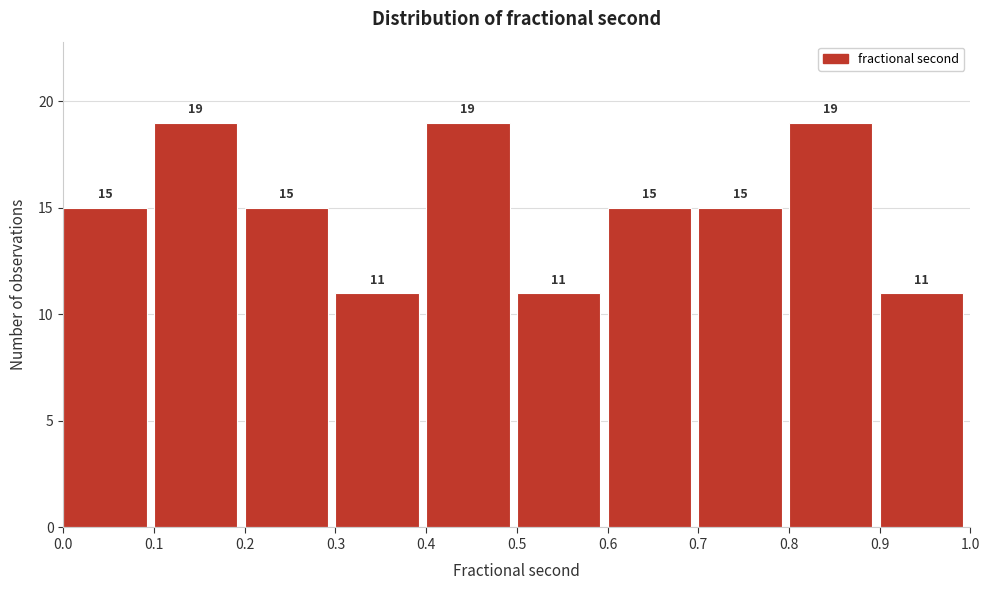

Reading left to right, transcribe this chart: for each bar, give the range it covers on the x-axis and its height.

0.0 to 0.1: 15
0.1 to 0.2: 19
0.2 to 0.3: 15
0.3 to 0.4: 11
0.4 to 0.5: 19
0.5 to 0.6: 11
0.6 to 0.7: 15
0.7 to 0.8: 15
0.8 to 0.9: 19
0.9 to 1.0: 11